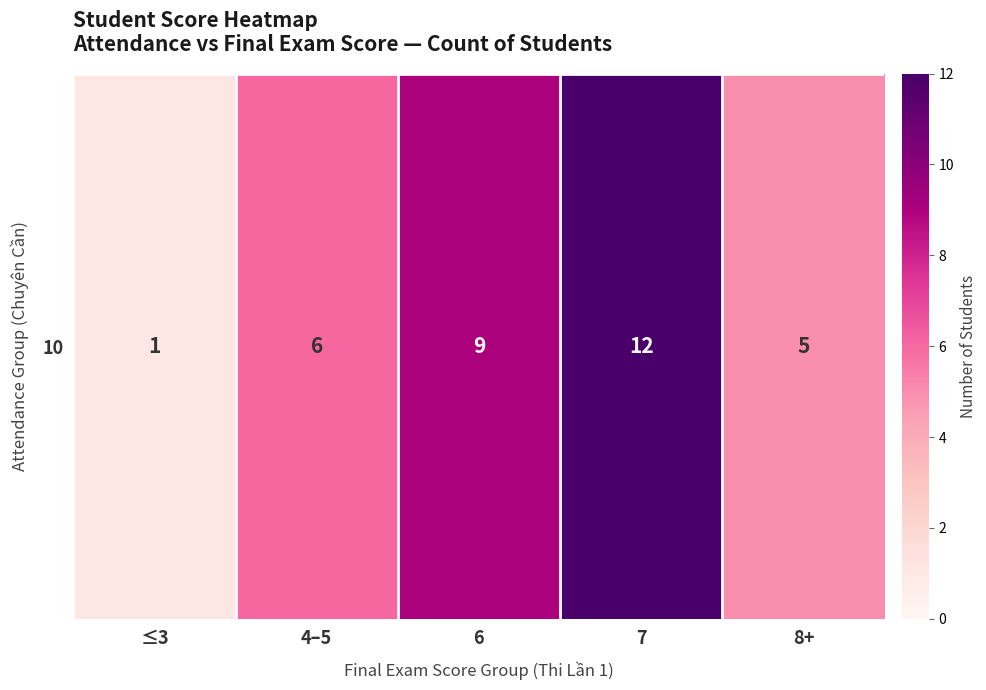

At which label does the data first exceed 6?

6